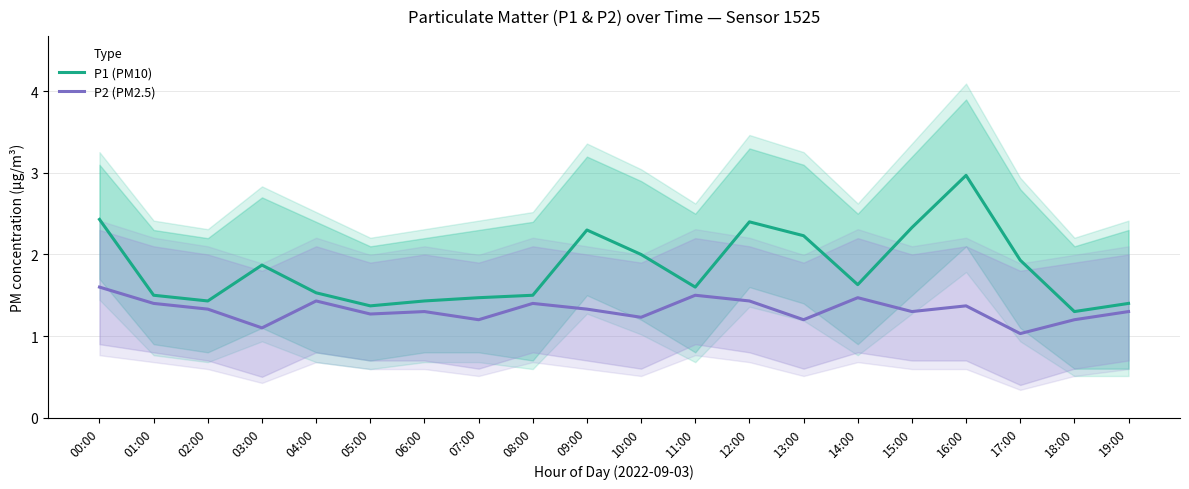

What is the average value of the P2 (PM2.5) series?

1.3